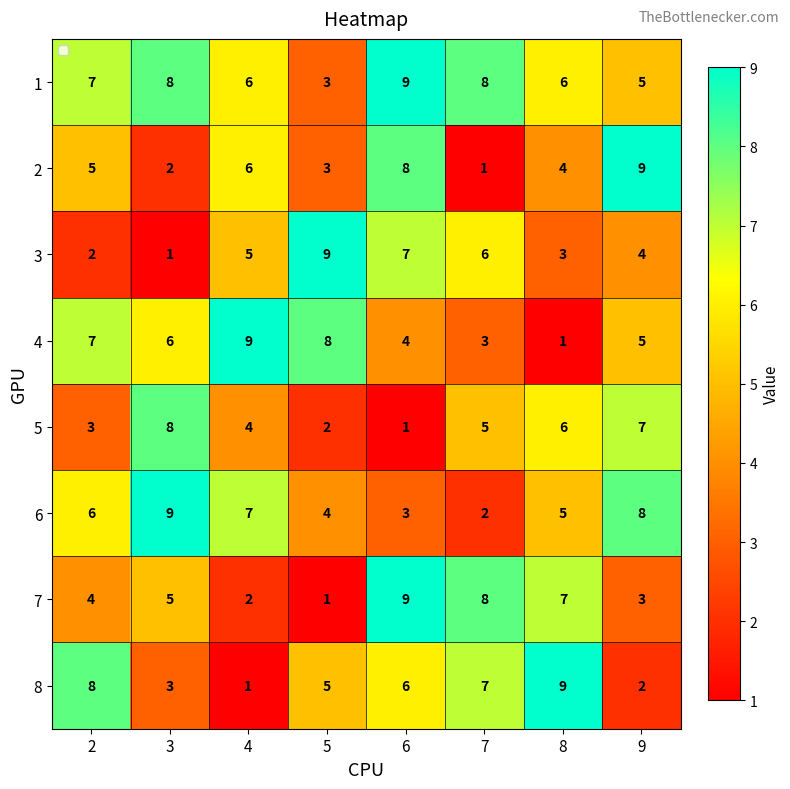

Between 4 and 6, which series saw the biggest shift?

7